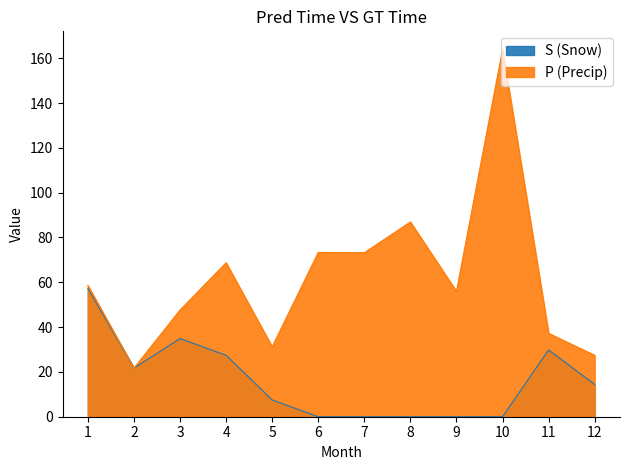

Does the chart display data point markers on the line(s)?

No